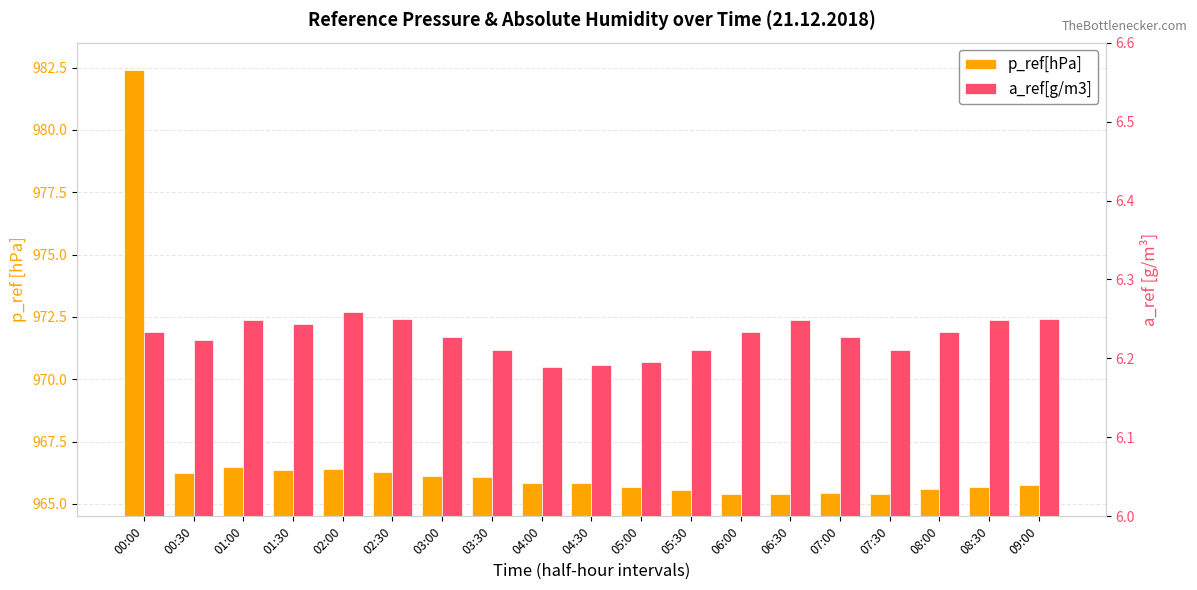

How many bars are there in total?

38